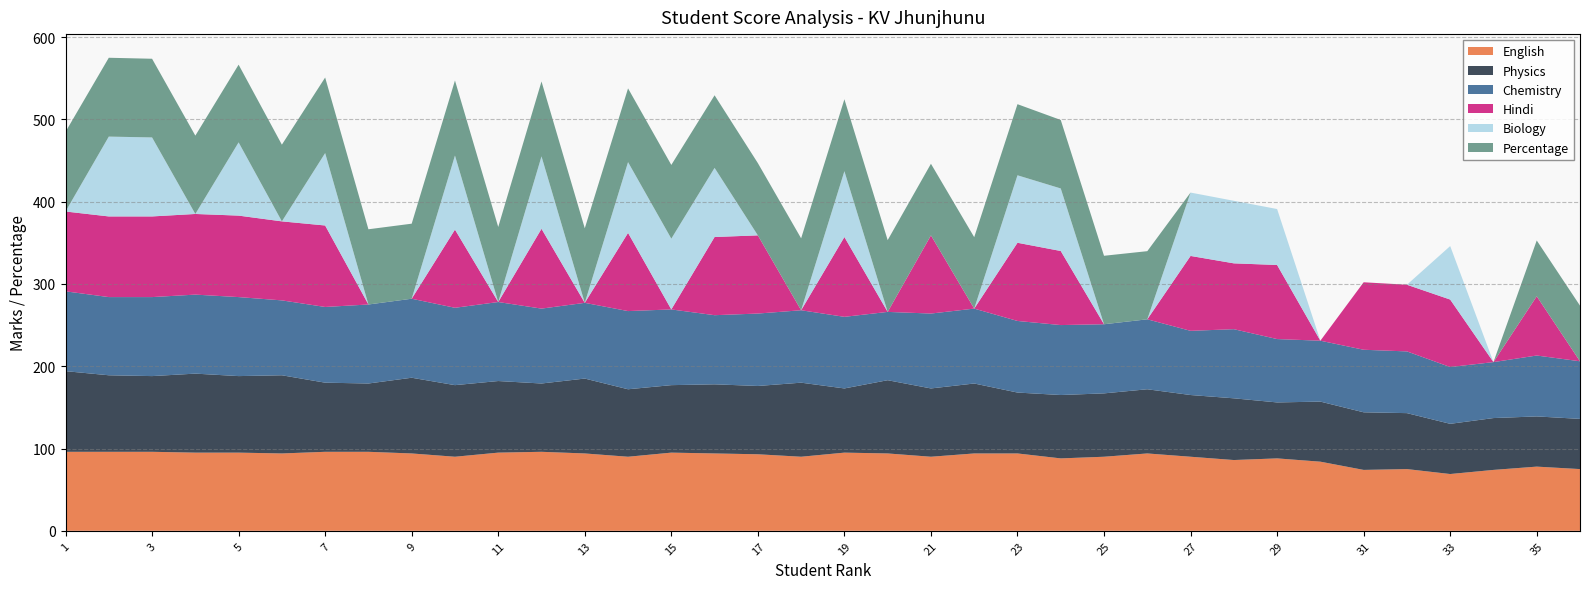

Reading left to right, what are all the values shown in this chart?

English: 1=96.0	2=96.0	3=96.0	4=95.0	5=95.0	6=94.0	7=96.0	8=96.0	9=94.0	10=90.0	11=95.0	12=96.0	13=94.0	14=90.0	15=95.0	16=94.0	17=93.0	18=90.0	19=95.0	20=94.0	21=90.0	22=94.0	23=94.0	24=88.0	25=90.0	26=94.0	27=90.0	28=86.0	29=88.0	30=84.0	31=74.0	32=75.0	33=69.0	34=74.0	35=78.0	36=75.0
Physics: 1=98.0	2=93.0	3=92.0	4=96.0	5=93.0	6=95.0	7=84.0	8=83.0	9=92.0	10=87.0	11=87.0	12=83.0	13=91.0	14=82.0	15=82.0	16=84.0	17=83.0	18=90.0	19=78.0	20=89.0	21=83.0	22=85.0	23=74.0	24=77.0	25=77.0	26=78.0	27=75.0	28=75.0	29=68.0	30=73.0	31=70.0	32=68.0	33=61.0	34=63.0	35=61.0	36=61.0
Chemistry: 1=97.0	2=95.0	3=96.0	4=96.0	5=96.0	6=91.0	7=92.0	8=96.0	9=96.0	10=94.0	11=96.0	12=91.0	13=92.0	14=95.0	15=92.0	16=84.0	17=88.0	18=88.0	19=87.0	20=83.0	21=91.0	22=91.0	23=87.0	24=85.0	25=84.0	26=85.0	27=78.0	28=84.0	29=77.0	30=74.0	31=76.0	32=75.0	33=69.0	34=68.0	35=74.0	36=70.0
Hindi: 1=97.0	2=98.0	3=98.0	4=98.0	5=99.0	6=96.0	7=99.0	8=0.0	9=0.0	10=95.0	11=0.0	12=97.0	13=0.0	14=95.0	15=0.0	16=95.0	17=95.0	18=0.0	19=97.0	20=0.0	21=95.0	22=0.0	23=95.0	24=90.0	25=0.0	26=0.0	27=91.0	28=80.0	29=90.0	30=0.0	31=82.0	32=81.0	33=82.0	34=0.0	35=72.0	36=0.0
Biology: 1=0.0	2=97.0	3=96.0	4=0.0	5=89.0	6=0.0	7=88.0	8=0.0	9=0.0	10=90.0	11=0.0	12=88.0	13=0.0	14=86.0	15=86.0	16=84.0	17=0.0	18=0.0	19=80.0	20=0.0	21=0.0	22=0.0	23=82.0	24=76.0	25=0.0	26=0.0	27=77.0	28=76.0	29=68.0	30=0.0	31=0.0	32=0.0	33=65.0	34=0.0	35=0.0	36=0.0
Percentage: 1=96.8	2=95.8	3=95.6	4=95.2	5=94.4	6=93.2	7=91.8	8=91.4	9=91.2	10=91.2	11=91.2	12=91.0	13=90.6	14=89.6	15=89.6	16=88.2	17=87.8	18=87.4	19=87.4	20=87.2	21=87.0	22=86.8	23=86.4	24=83.2	25=83.2	26=82.8	27=0.0	28=0.0	29=0.0	30=0.0	31=0.0	32=0.0	33=0.0	34=0.0	35=67.8	36=67.6